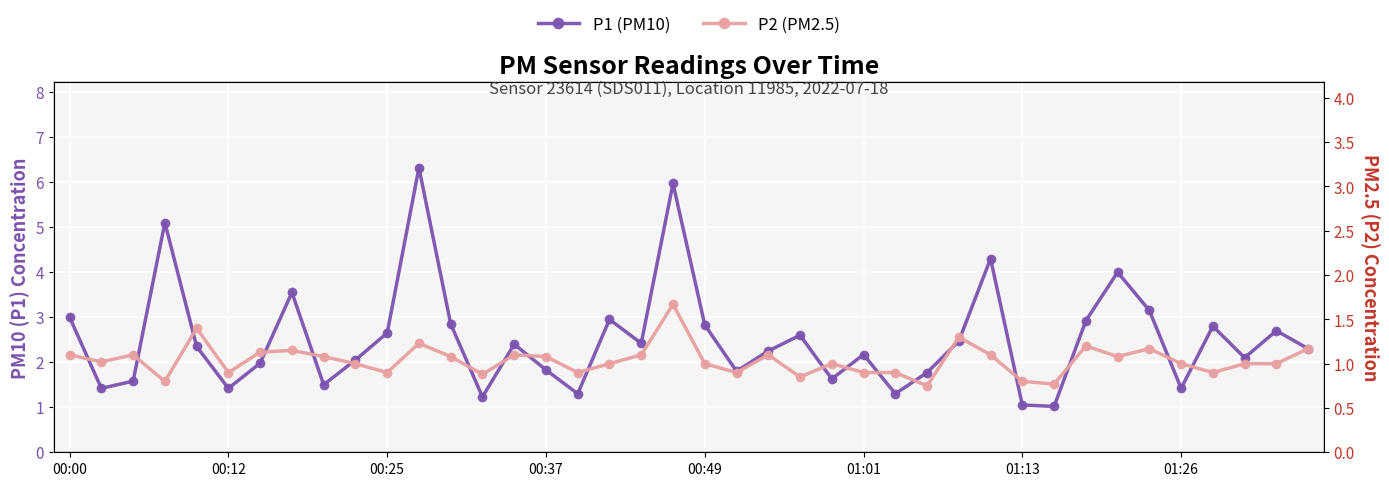

Is it true that P2 (PM2.5) equals 1.2 at 39?

True